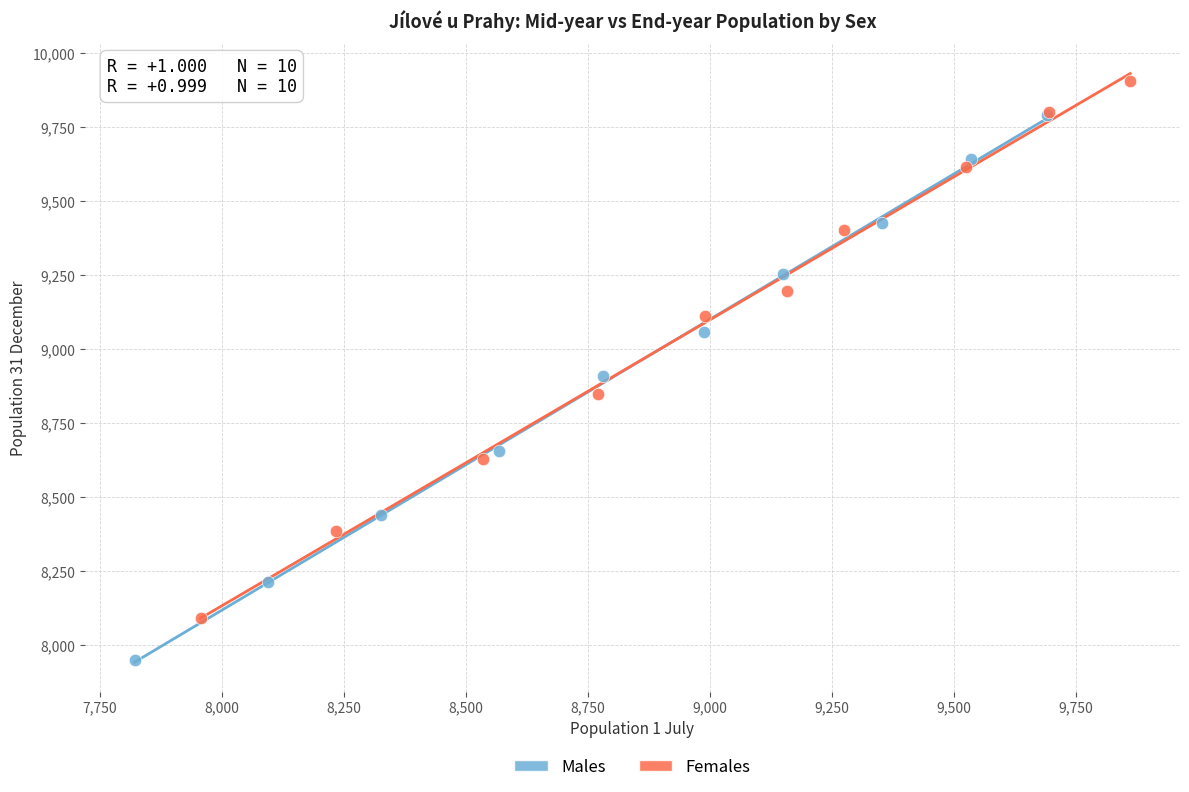

Which series reaches the maximum Y coordinate?

Females